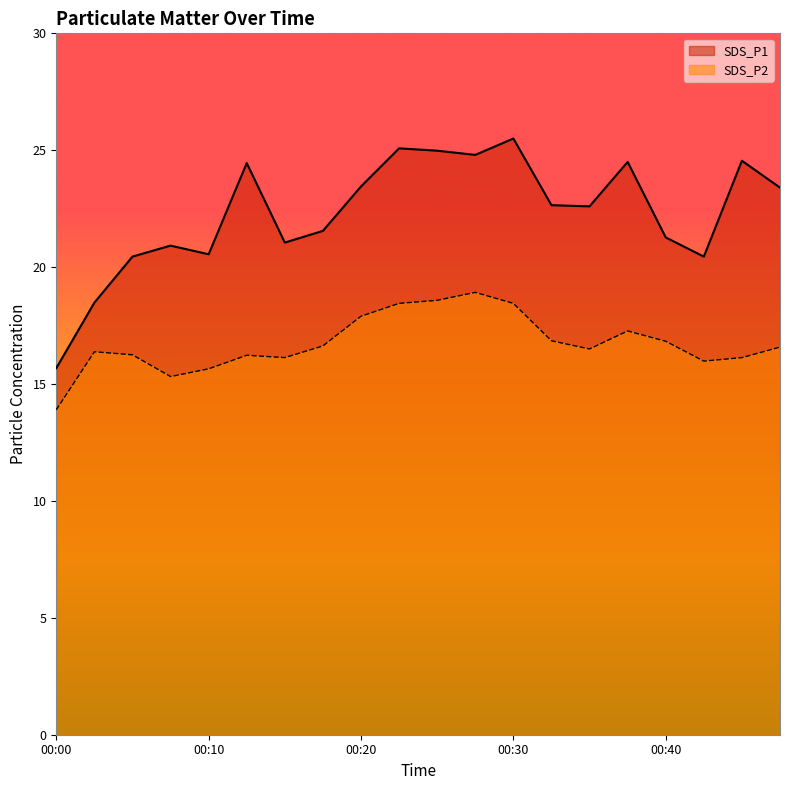

Where is the first local maximum for SDS_P1?

00:08